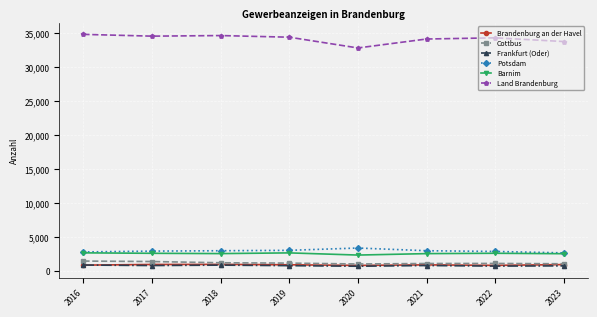

Is it true that Land Brandenburg equals 33686 at 2023?

True